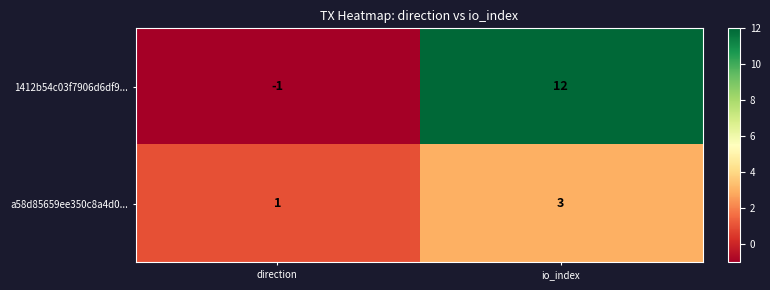

Rank the series by their maximum value, from lowest to highest.

a58d85659ee350c8a4d0..., 1412b54c03f7906d6df9...